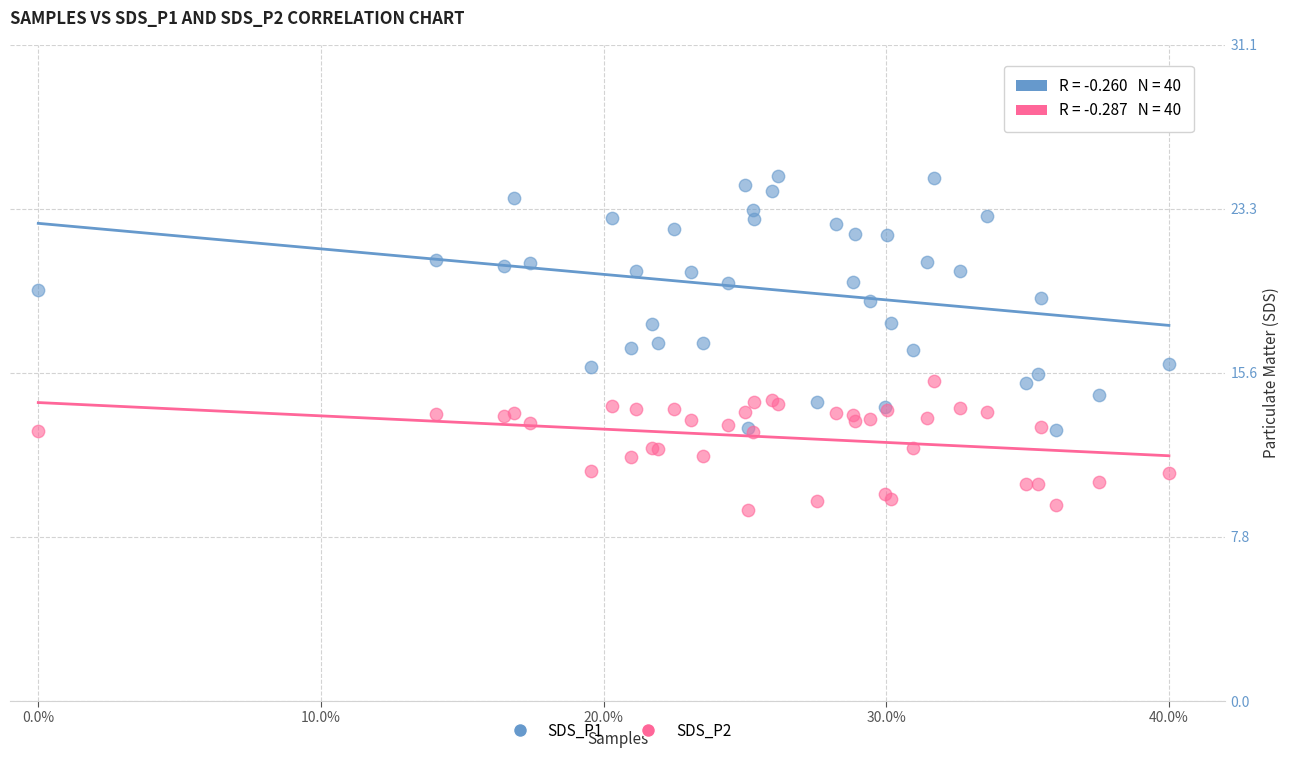

Which series reaches the minimum Y coordinate?

SDS_P2